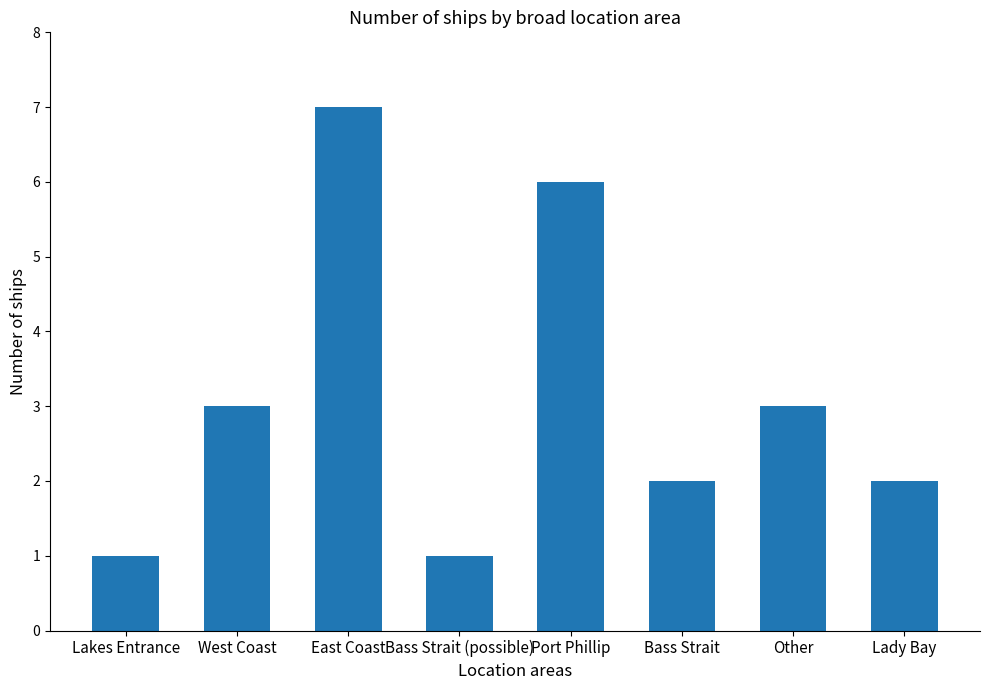

Reading left to right, list all the values displayed in this chart.

Lakes Entrance=1	West Coast=3	East Coast=7	Bass Strait (possible)=1	Port Phillip=6	Bass Strait=2	Other=3	Lady Bay=2